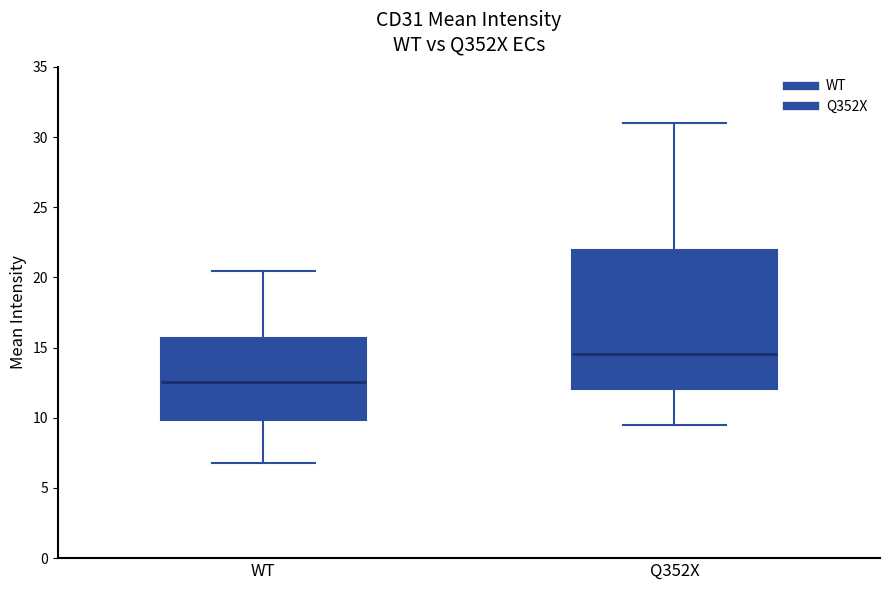

Reading left to right, read every box against the y-axis: the position of its median line, the range the box covers, and the ends of its whiskers. The values are not printed on the chart, so give them approximately, as read against the axis.

WT: median 12.5, box 10.0 to 15.5, whiskers 7.0 to 20.5
Q352X: median 14.5, box 12.0 to 22.0, whiskers 9.5 to 31.0